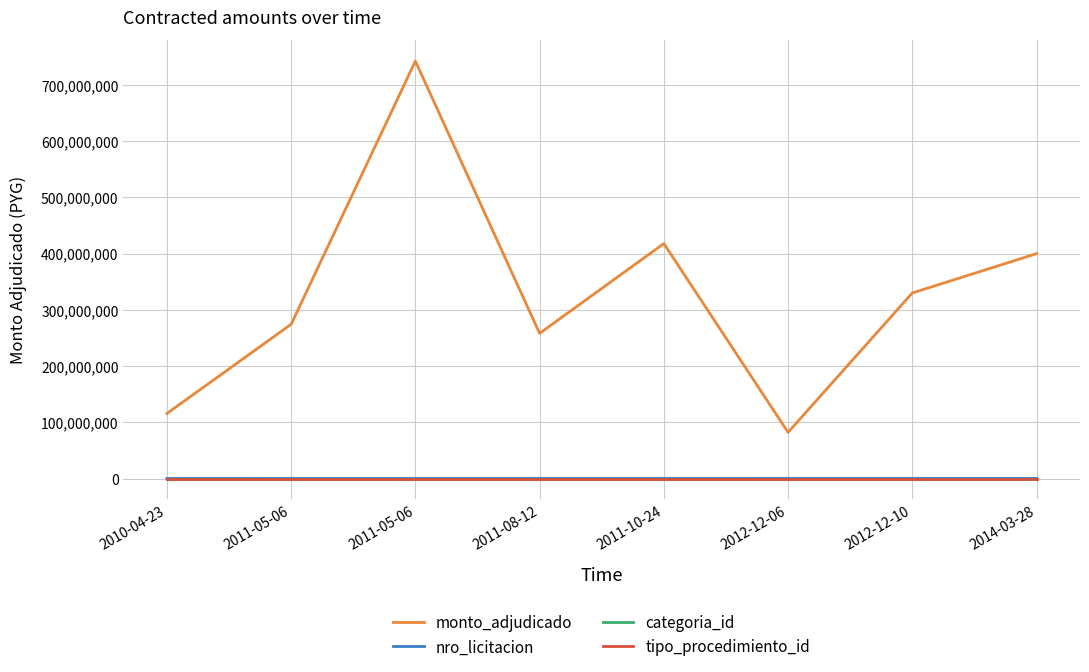

What is the average value of the monto_adjudicado series?

327582463